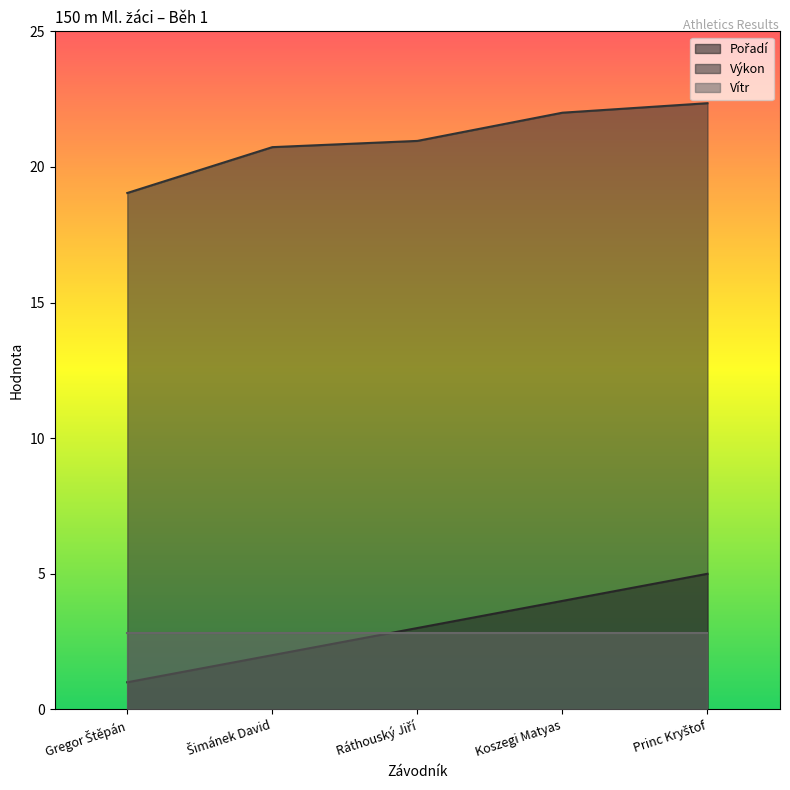

What is the difference between the second highest and second lowest values in the Pořadí series?

2.0